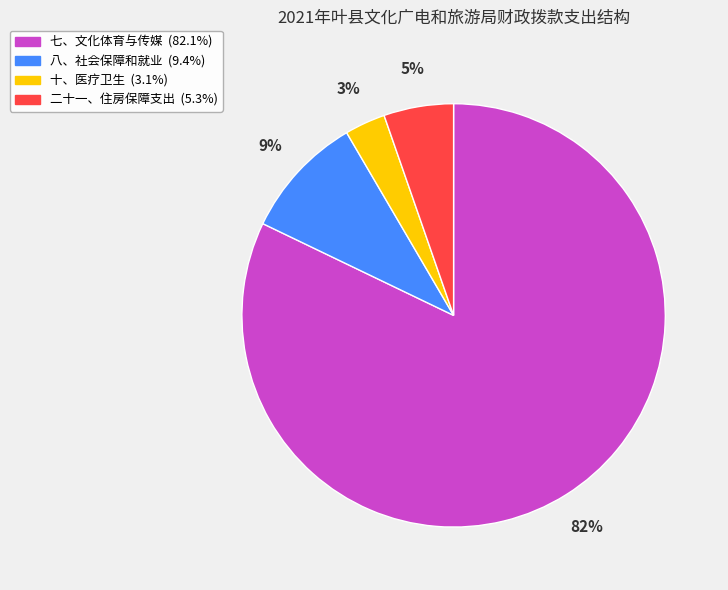

To the nearest percent, what is the difference between the 八、社会保障和就业 and 十、医疗卫生 slice percentages?

6%